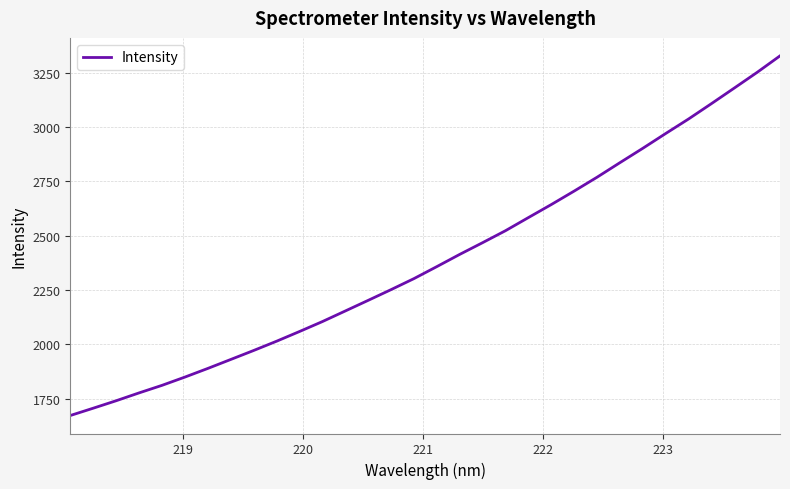

What is the maximum value shown in the chart?

3327.7